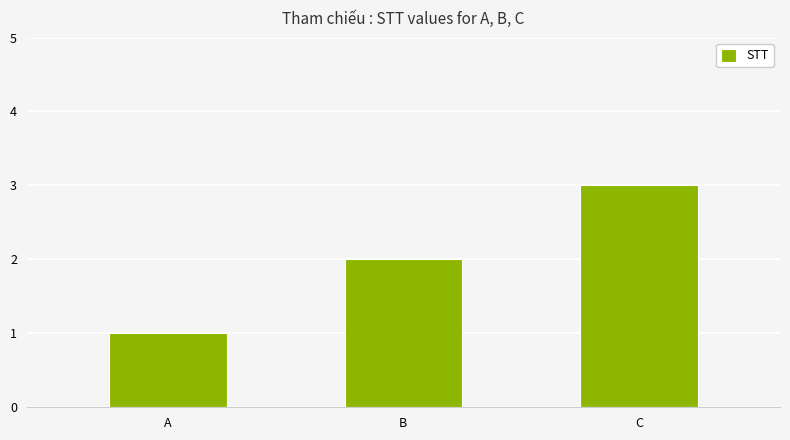

True or false: the data shows 2 at B.

True